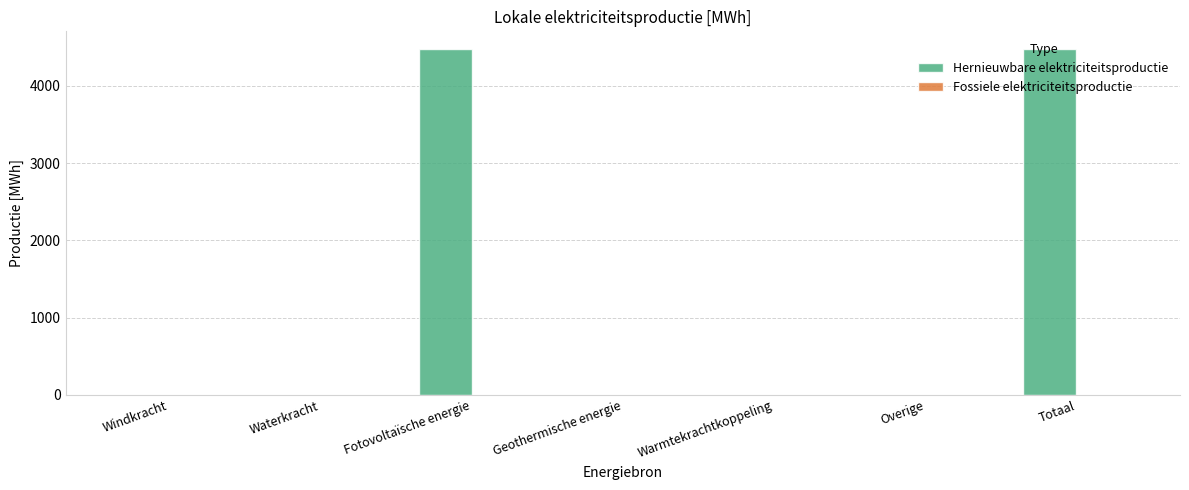

What is the greatest value displayed?

4481.1